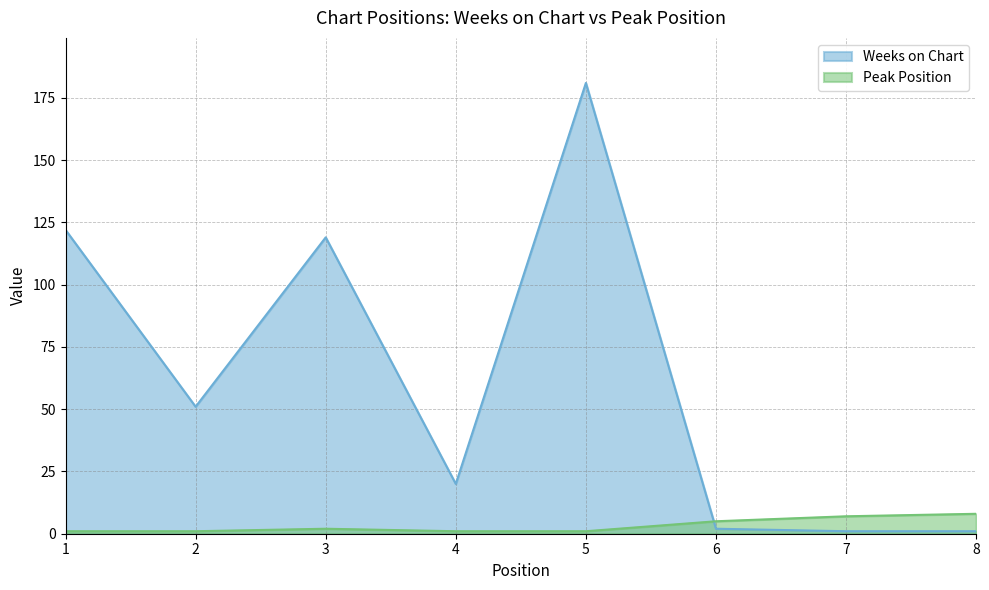

What is the value of the Weeks on Chart point at the 5th from the left?

181